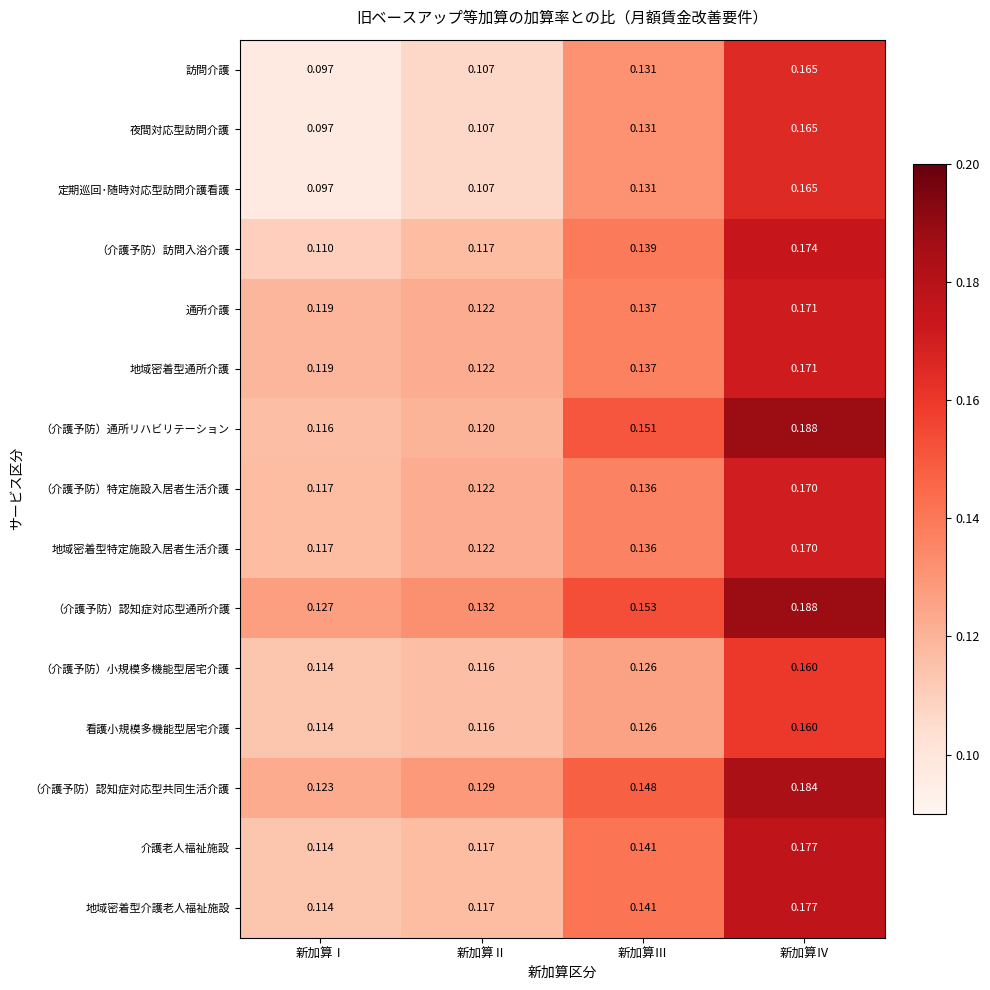

At which label does 夜間対応型訪問介護 reach its peak?

新加算Ⅳ